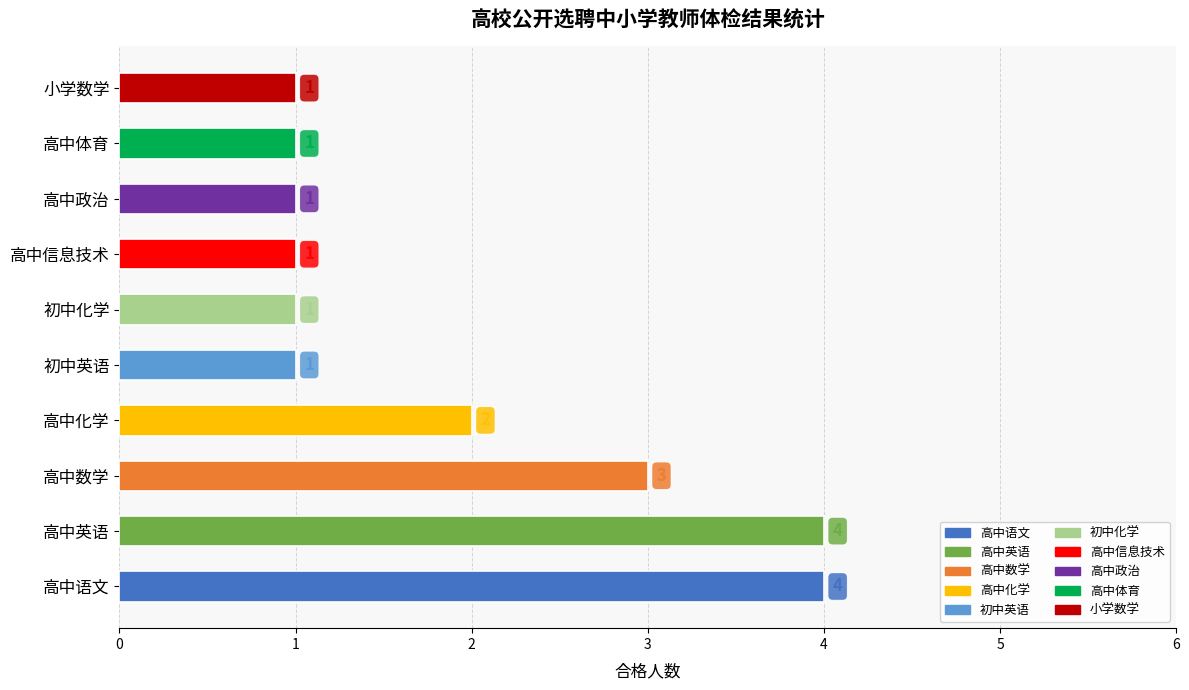

Reading top to bottom, what are all the values shown in this chart?

1	1	1	1	1	1	2	3	4	4